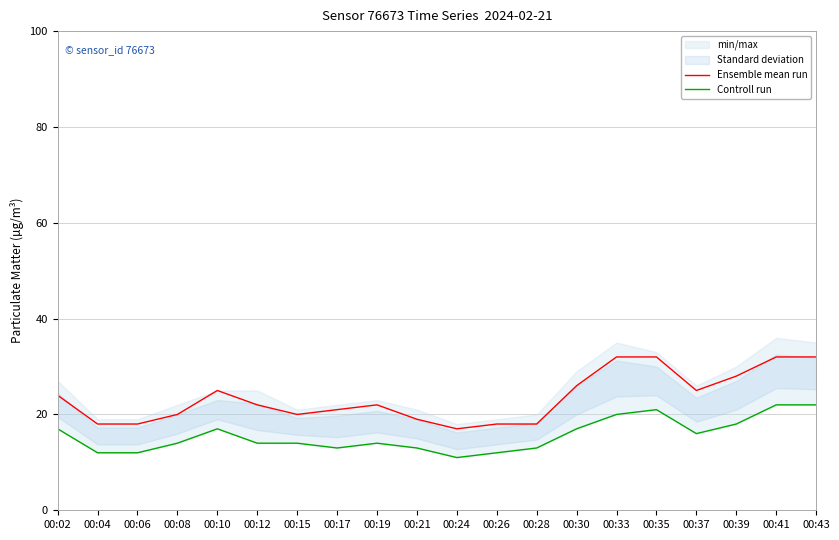

True or false: Controll run has a value of 18 at 00:39.

True